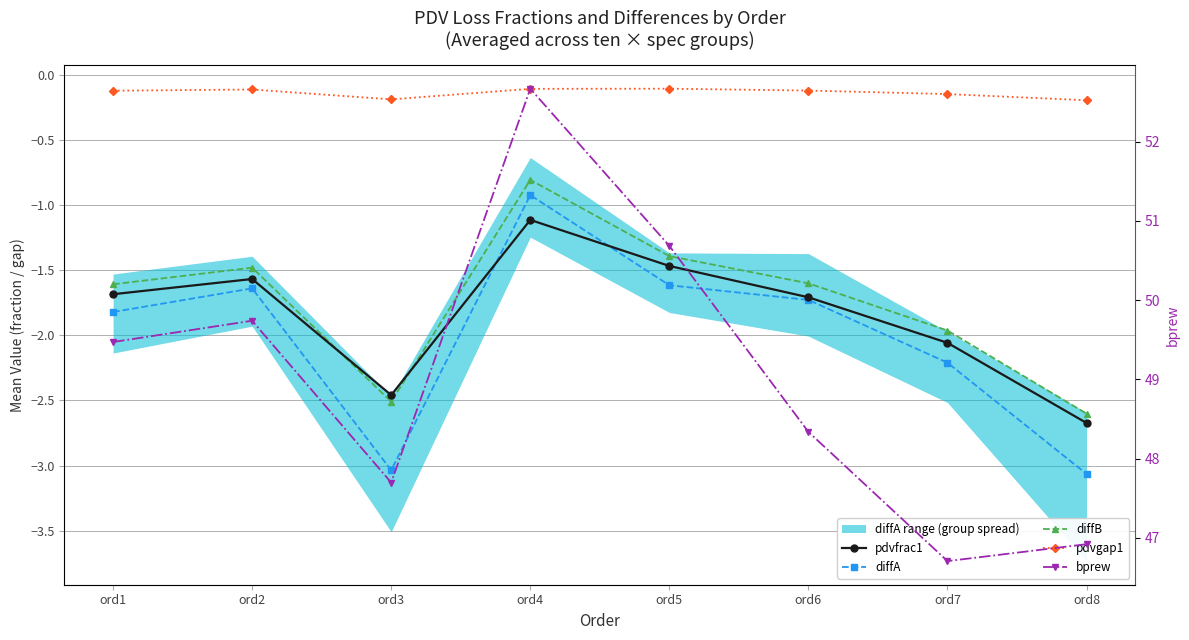

Reading right to left, extract all data points from this chart.

pdvfrac1: ord8=-2.7	ord7=-2.1	ord6=-1.7	ord5=-1.5	ord4=-1.1	ord3=-2.5	ord2=-1.6	ord1=-1.7
diffA: ord8=-3.1	ord7=-2.2	ord6=-1.7	ord5=-1.6	ord4=-0.9	ord3=-3.0	ord2=-1.6	ord1=-1.8
diffB: ord8=-2.6	ord7=-2.0	ord6=-1.6	ord5=-1.4	ord4=-0.8	ord3=-2.5	ord2=-1.5	ord1=-1.6
pdvgap1: ord8=-0.2	ord7=-0.1	ord6=-0.1	ord5=-0.1	ord4=-0.1	ord3=-0.2	ord2=-0.1	ord1=-0.1
bprew: ord8=46.9	ord7=46.7	ord6=48.3	ord5=50.7	ord4=52.7	ord3=47.7	ord2=49.7	ord1=49.5